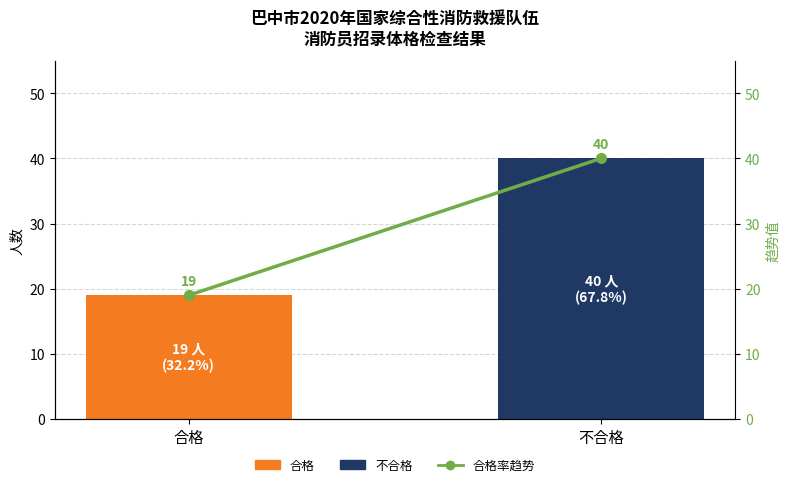

Reading right to left, transcribe all the data shown in this chart.

不合格=40	合格=19